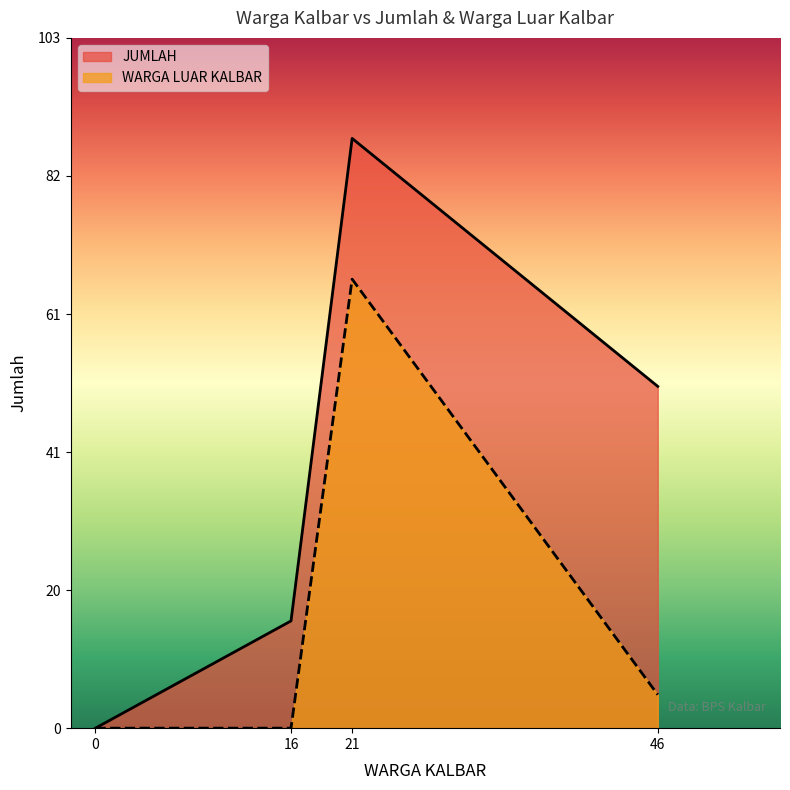

How many lines are shown in the chart?

2